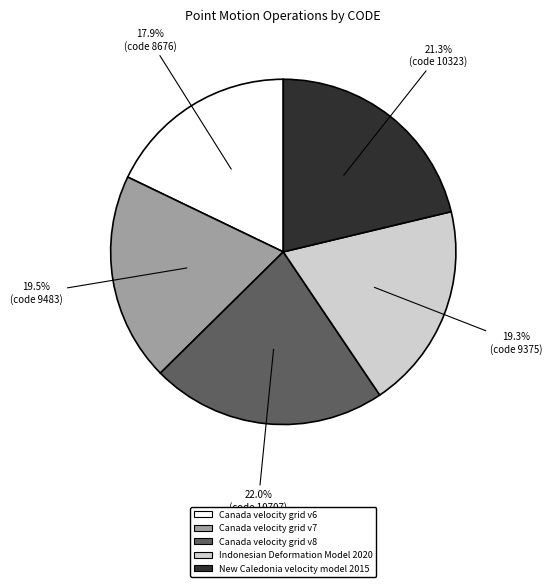

Is there any slice that represents more than half of the pie?

No